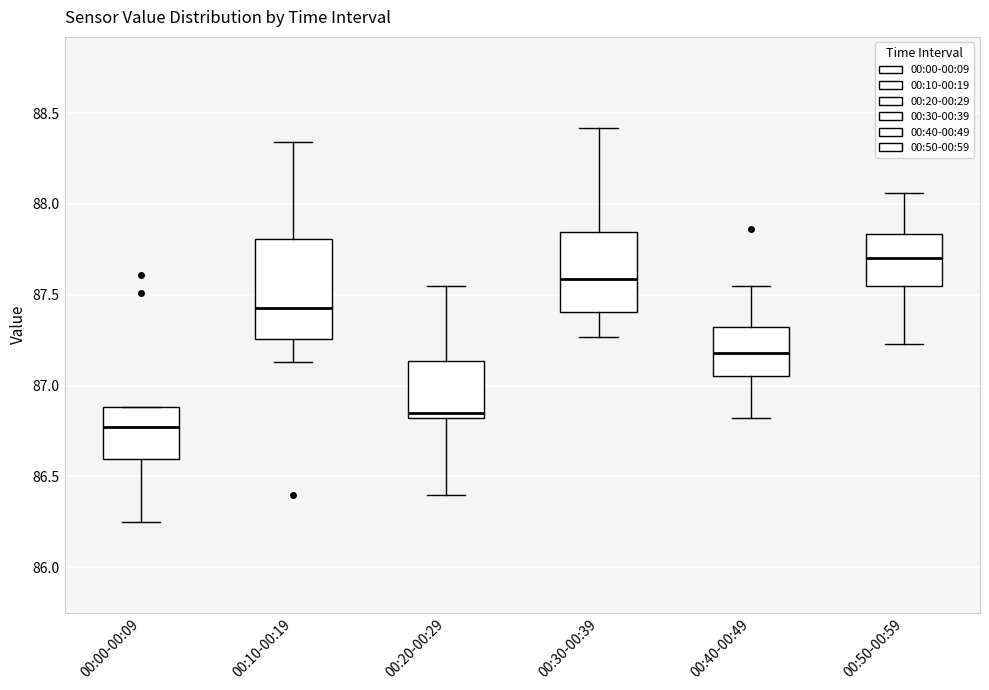

Comparing the boxes themselves (not the whiskers), which one is the tallest?

00:10-00:19